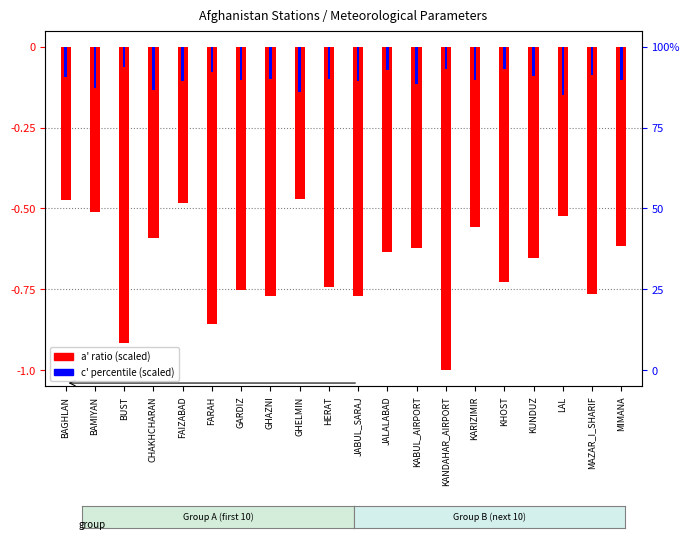

At which label does a' (scaled) reach its minimum?

KANDAHAR_AIRPORT